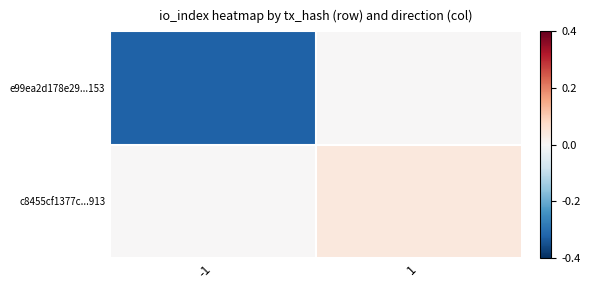

At 1, list the series in order from largest to smallest.

c8455cf1377c...913, e99ea2d178e29...153